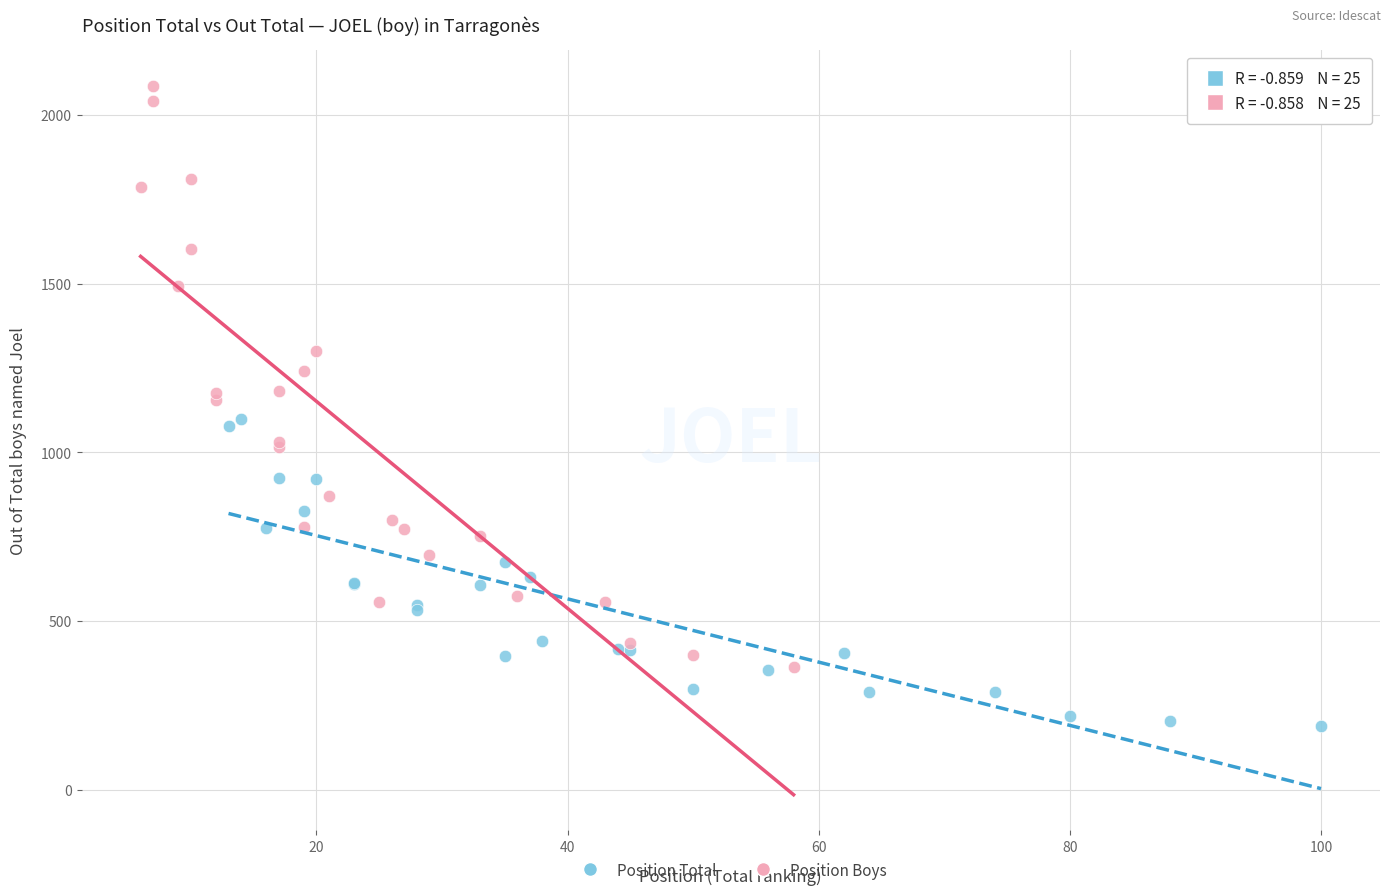

Which series reaches the minimum Y coordinate?

Position Total